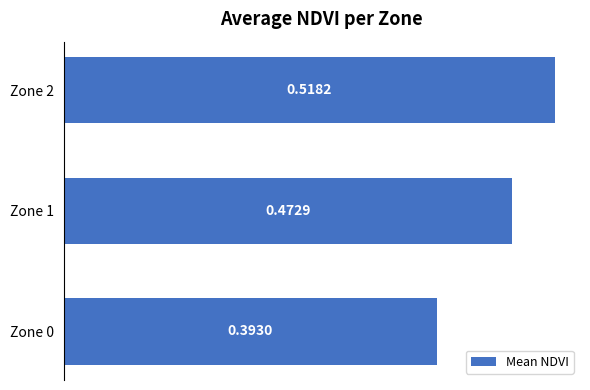

What is the change in value from Zone 0 to Zone 2?

+0.1